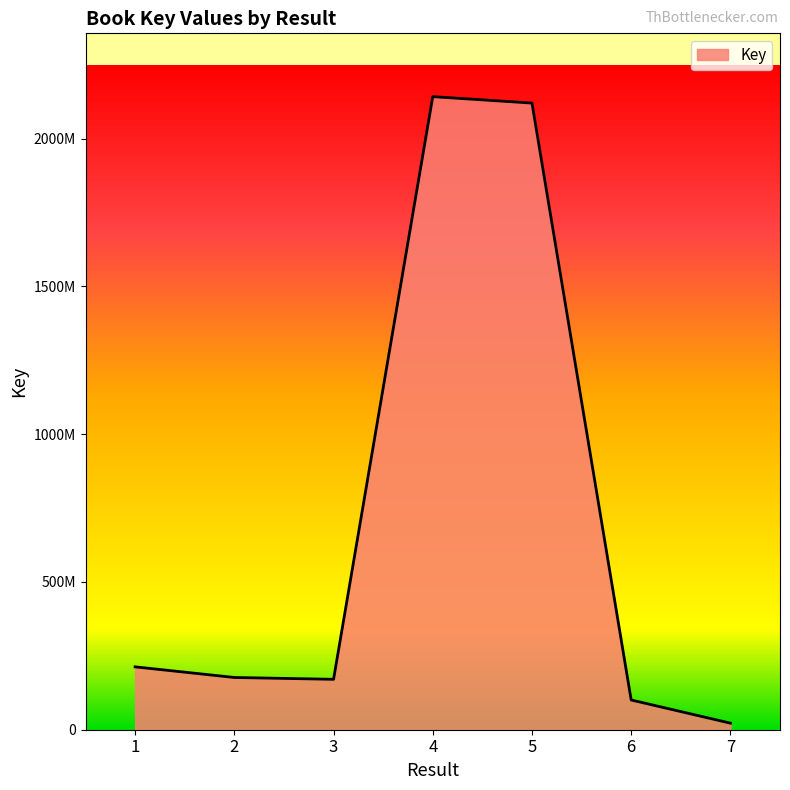

Reading left to right, transcribe all the data shown in this chart.

1=212698288	2=176733550	3=170555716	4=2141919417	5=2120129760	6=100611543	7=22230107